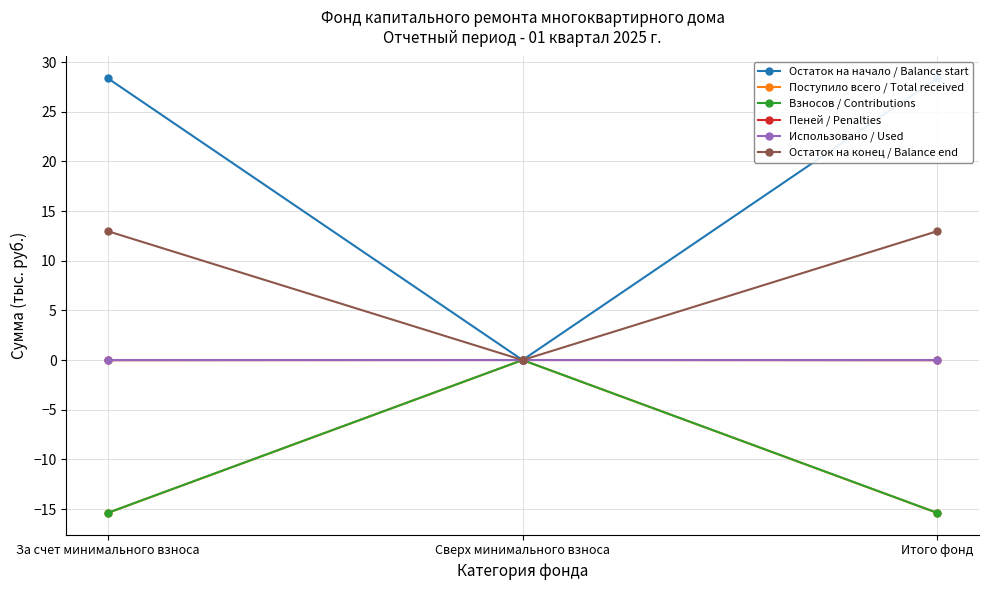

Is this an area chart (filled region under the line)?

No